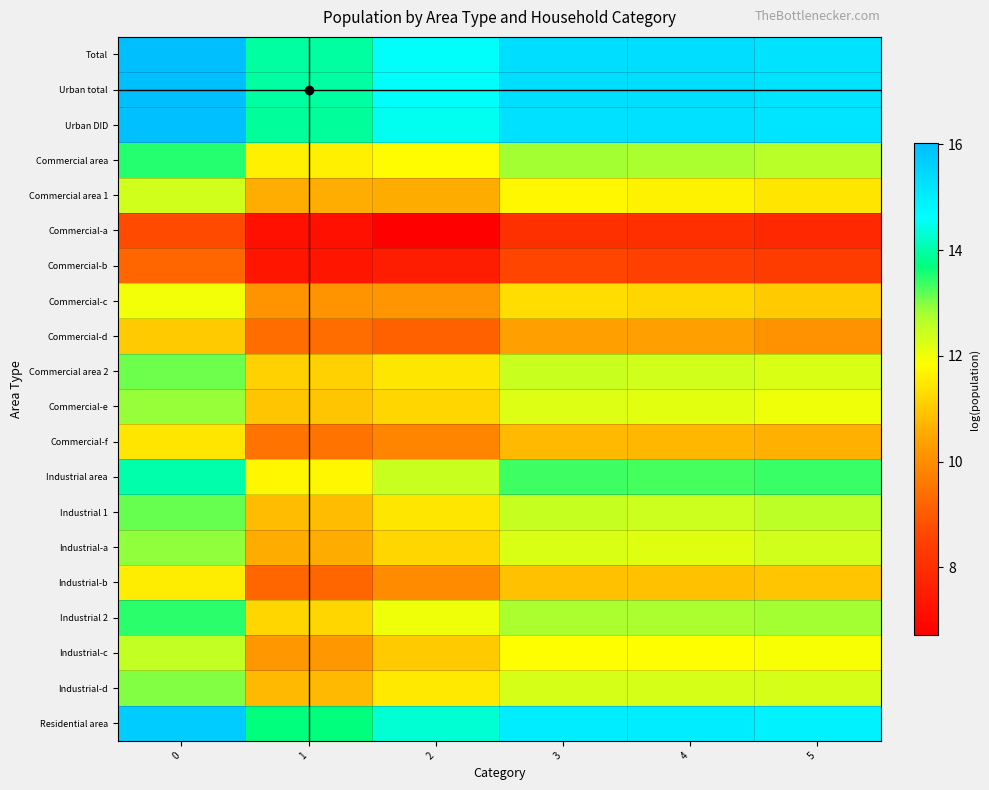

Between 3 and 1, which is larger?

3